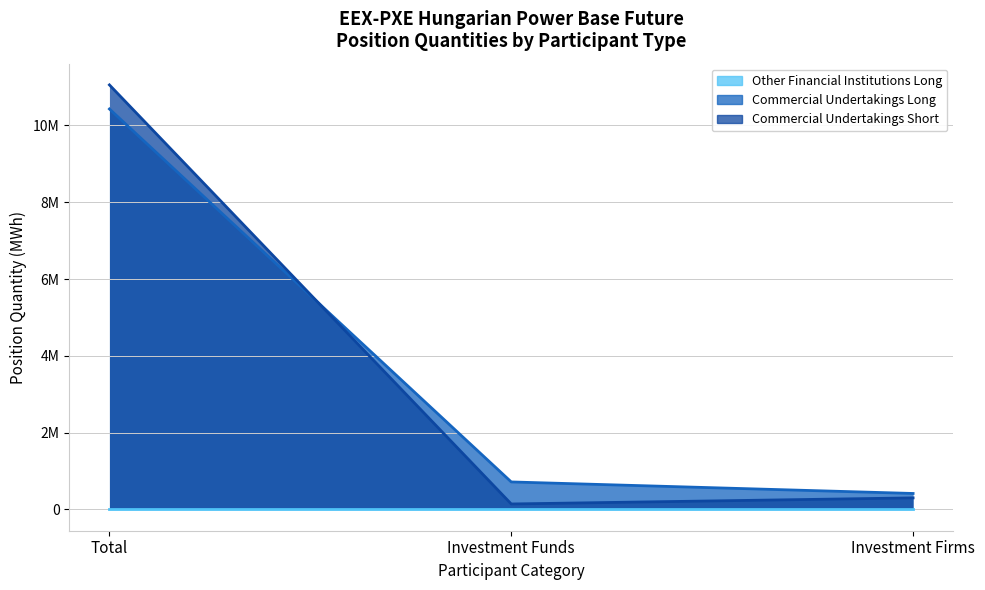

Reading left to right, transcribe all the data shown in this chart.

Other Financial Institutions Long (line): 0	0	0
Commercial Undertakings Long (line): 10428142	717286	417134
Commercial Undertakings Short (line): 11055170	143520	302384